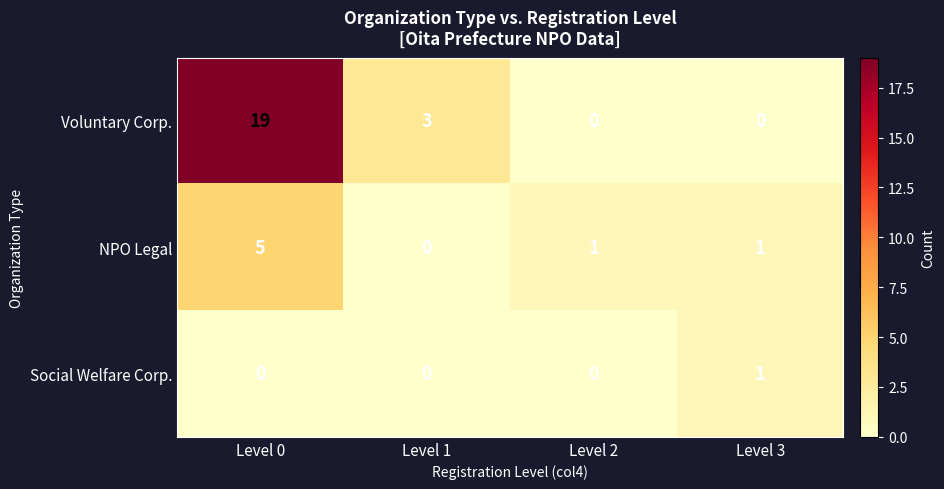

How many categories are shown in the chart?

4